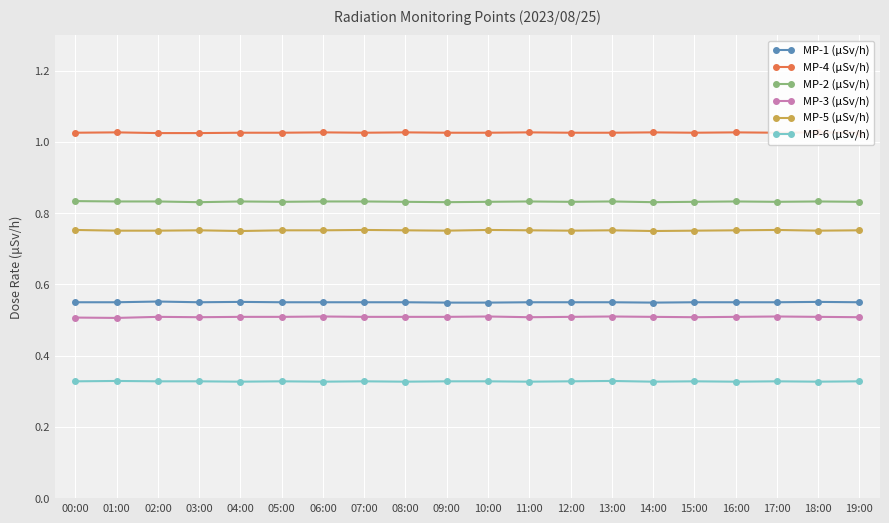

Count the MP-1 (μSv/h) values in the range 0 to 1.

20